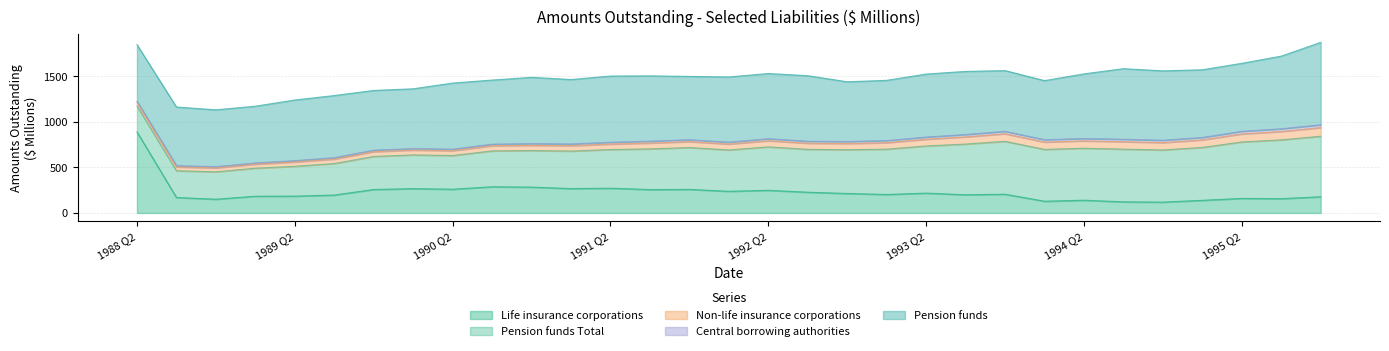

What is the difference between the maximum and minimum values in the Life insurance corporations series?

771